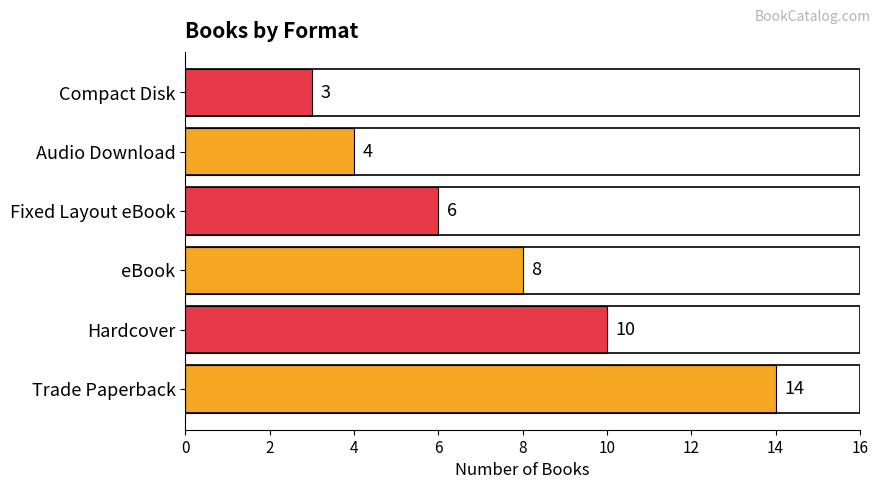

What is the difference between the maximum and minimum values?

11